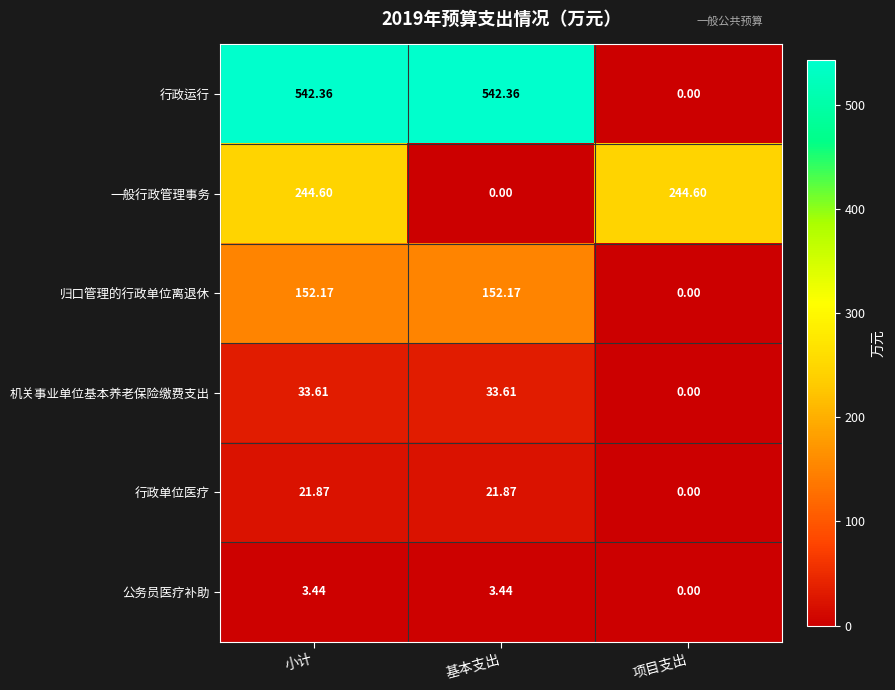

At which label is 归口管理的行政单位离退休 closest to 76?

项目支出